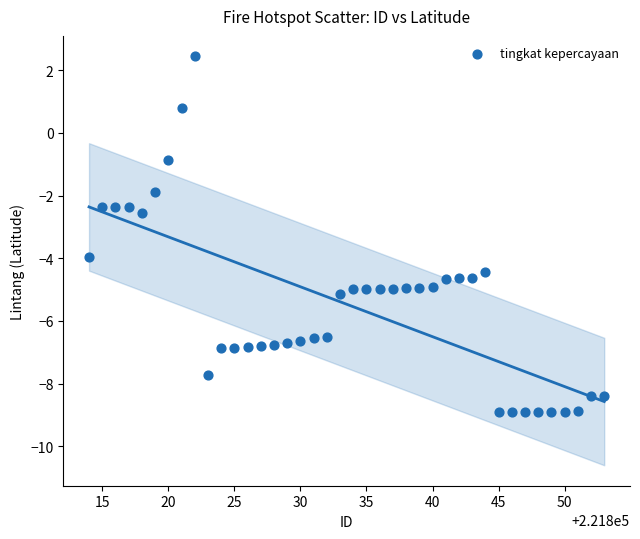

What Y value in the scatter plot is closest to -3?

-2.6